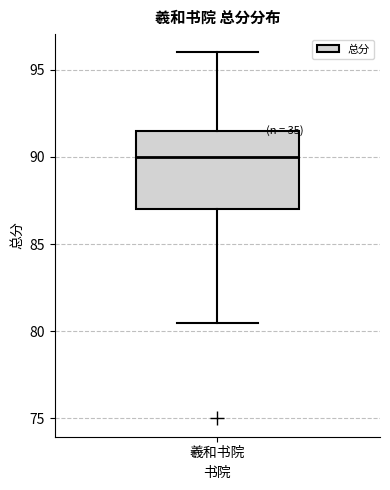

Where does the lower whisker of the box for 羲和书院 end on the y-axis? The values are not printed on the chart, so give them approximately, as read against the axis.

80.5